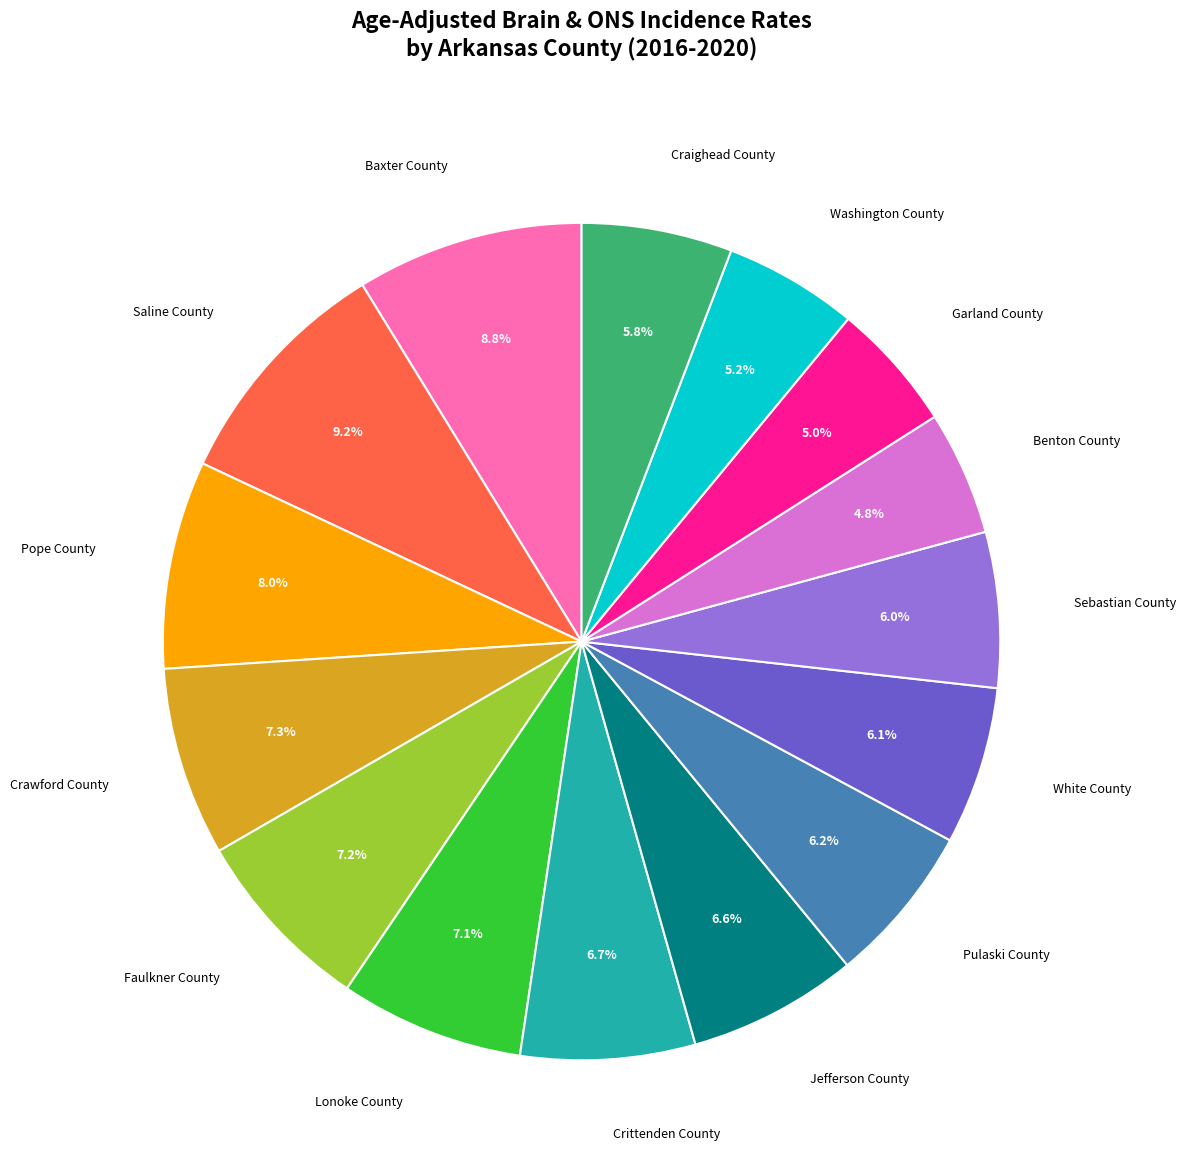

Is there a majority slice in this chart?

No